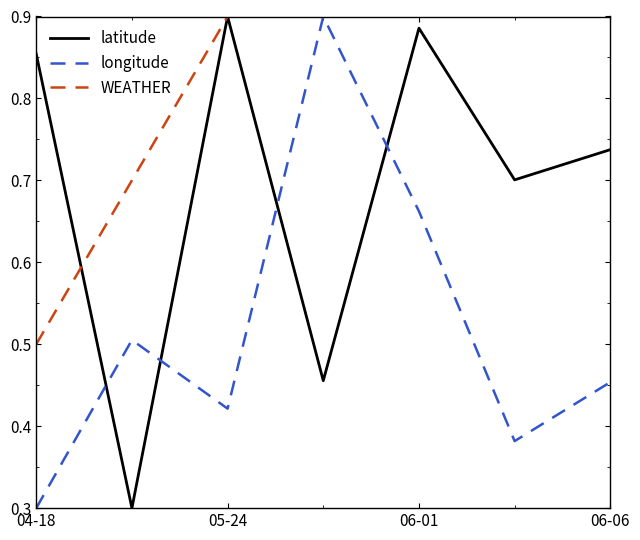

What is the minimum value shown in the chart?

0.3